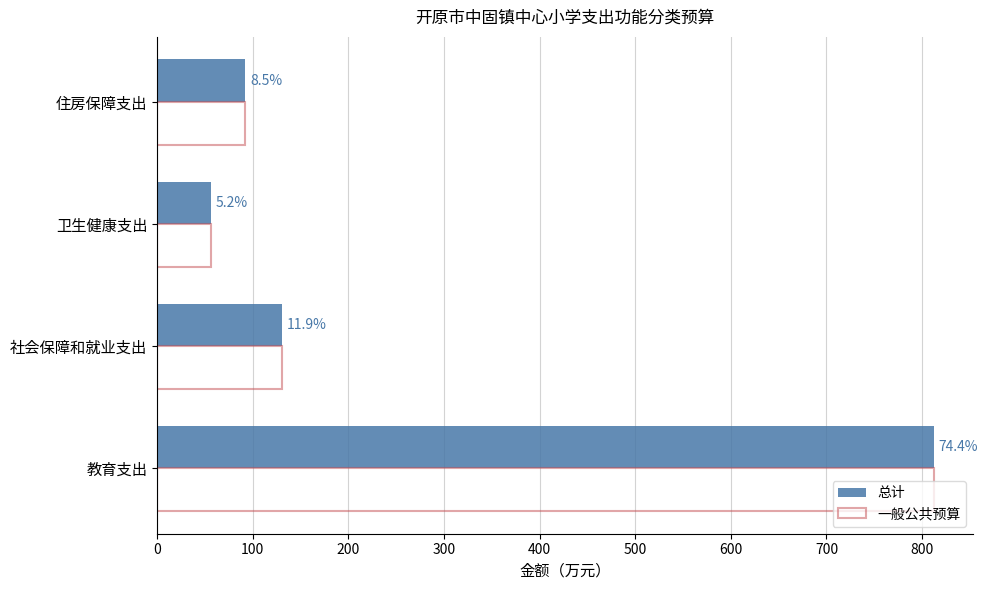

What are all the series names shown in the legend?

总计, 一般公共预算